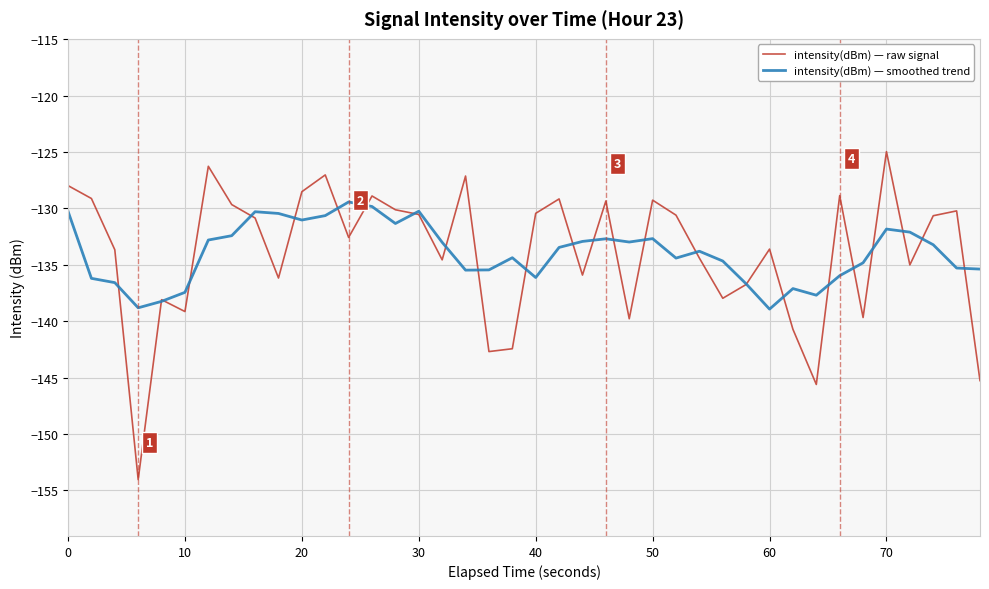

What are all the series names shown in the legend?

intensity(dBm) — raw signal, intensity(dBm) — smoothed trend